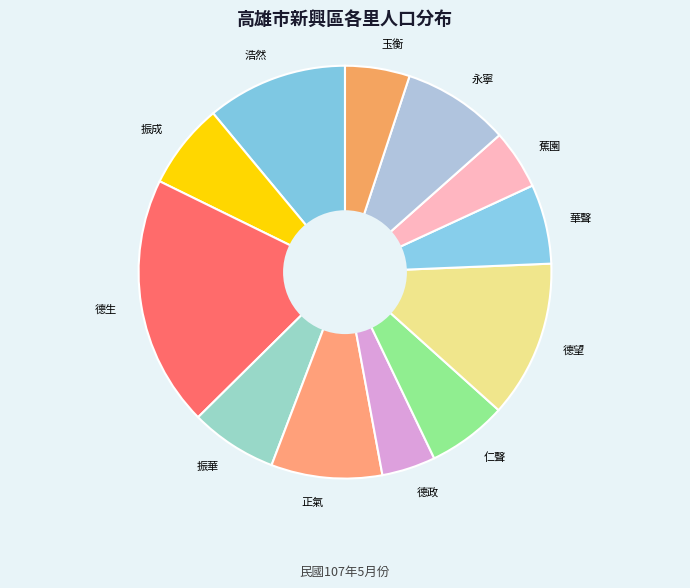

Combined, do 正氣 and 玉衡 account for over 50%?

No